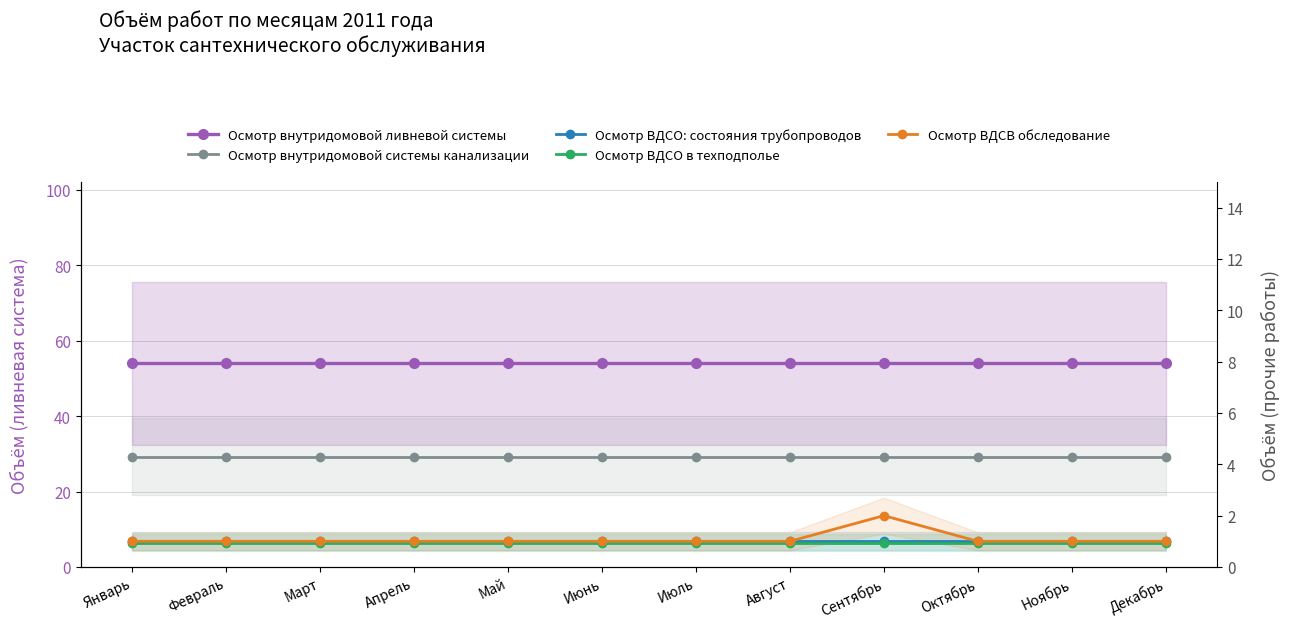

Rank the series by their maximum value, from highest to lowest.

Осмотр внутридомовой ливневой системы, Осмотр внутридомовой системы канализации, Осмотр ВДСВ обследование, Осмотр ВДСО: состояния трубопроводов, Осмотр ВДСО в техподполье